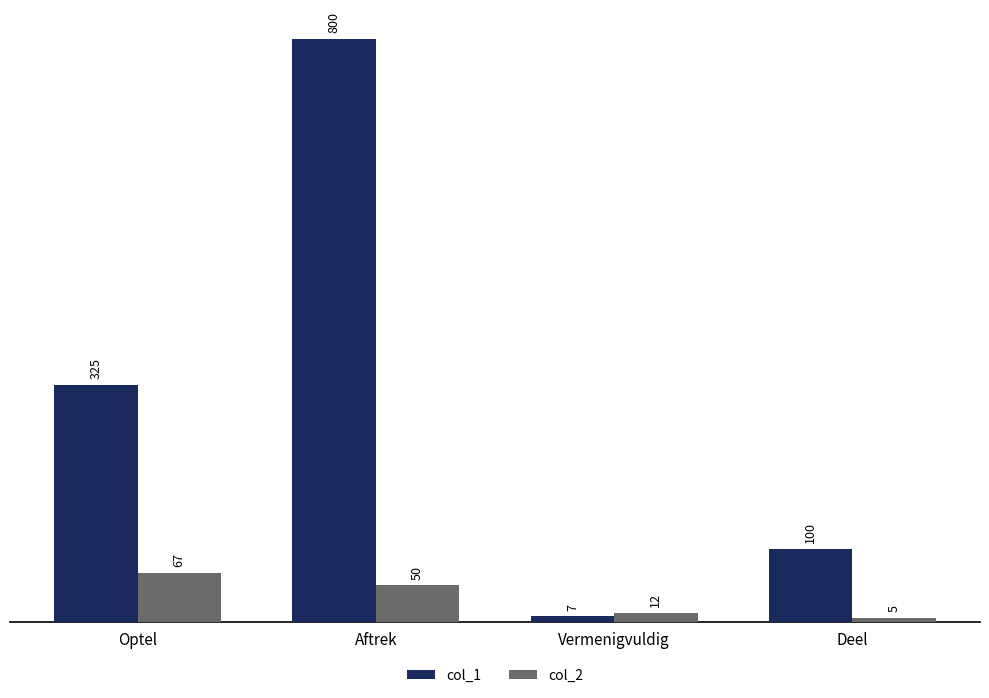

Between Optel and Vermenigvuldig, which series saw the biggest shift?

col_1